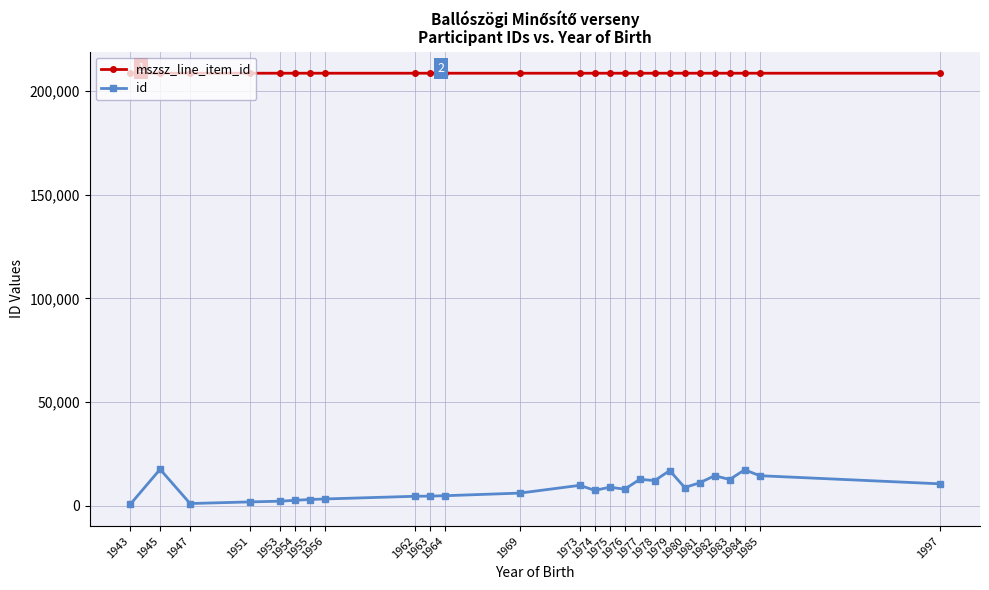

True or false: mszsz_line_item_id and id cross at least once.

False